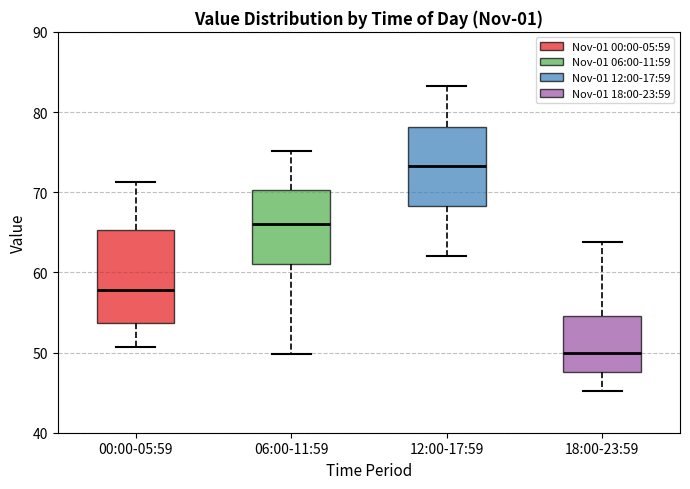

Where does the median line of the box for 12:00-17:59 sit on the y-axis? The values are not printed on the chart, so give them approximately, as read against the axis.

73